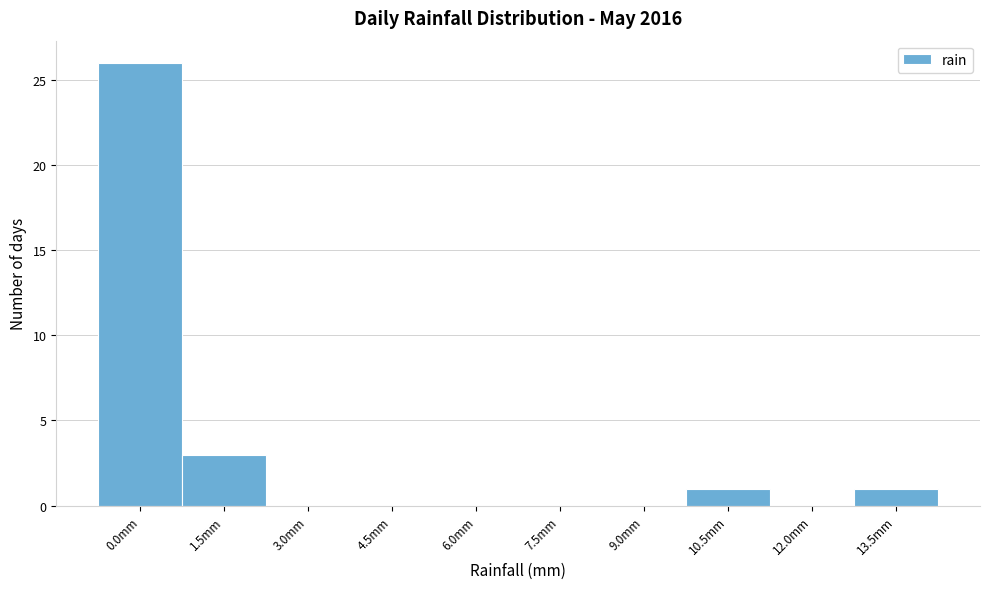

Reading left to right, extract all data points from this chart.

0.0mm=26	1.5mm=3	3.0mm=0	4.5mm=0	6.0mm=0	7.5mm=0	9.0mm=0	10.5mm=1	12.0mm=0	13.5mm=1